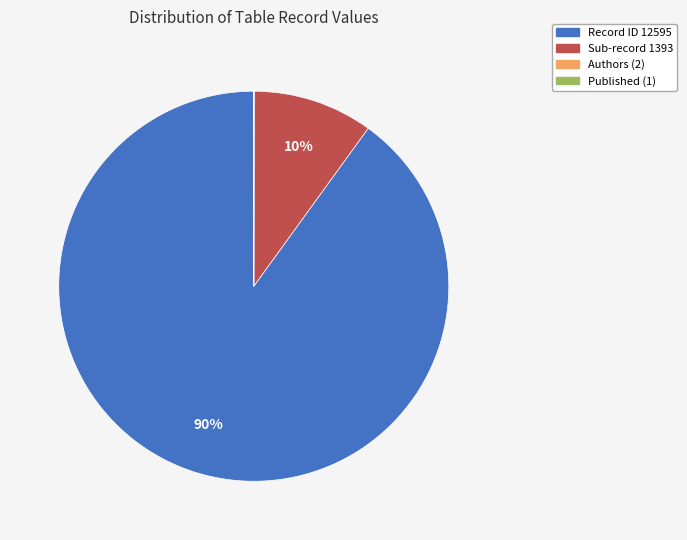

Does any single category account for the majority?

Yes